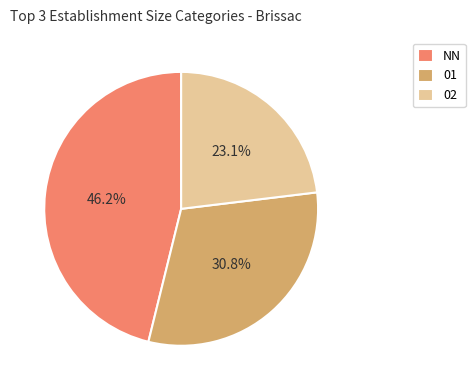

To the nearest percent, what percentage of the pie is 01?

31%